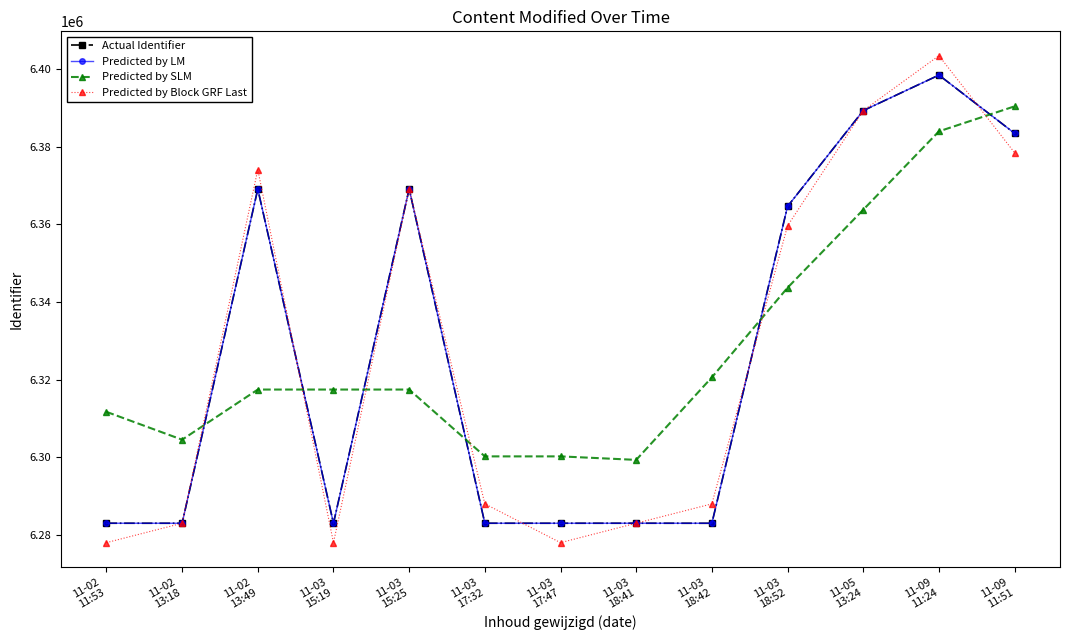

What position from the left is 11-03
15:19?

4